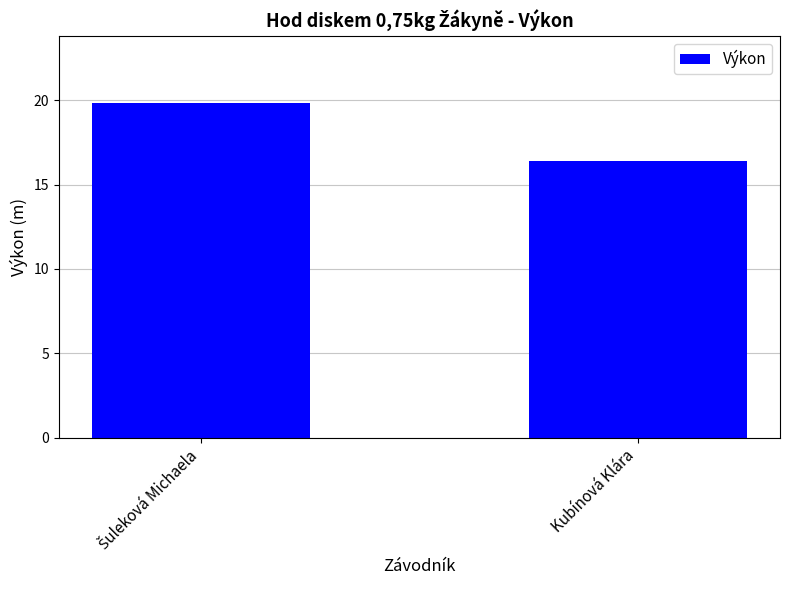

Is it true that the value at Kubínová Klára is 8.1?

False